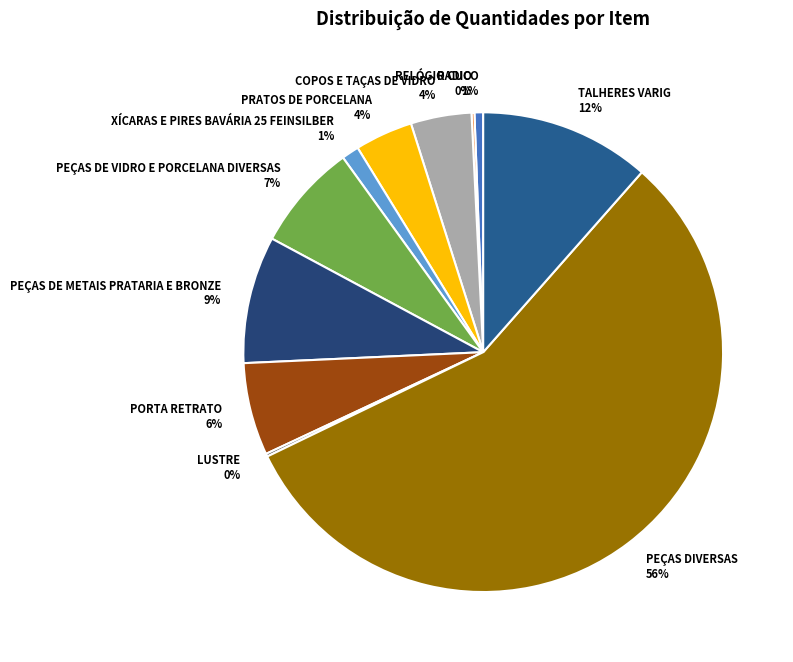

Does PEÇAS DE VIDRO E PORCELANA DIVERSAS represent more than half of the total?

No